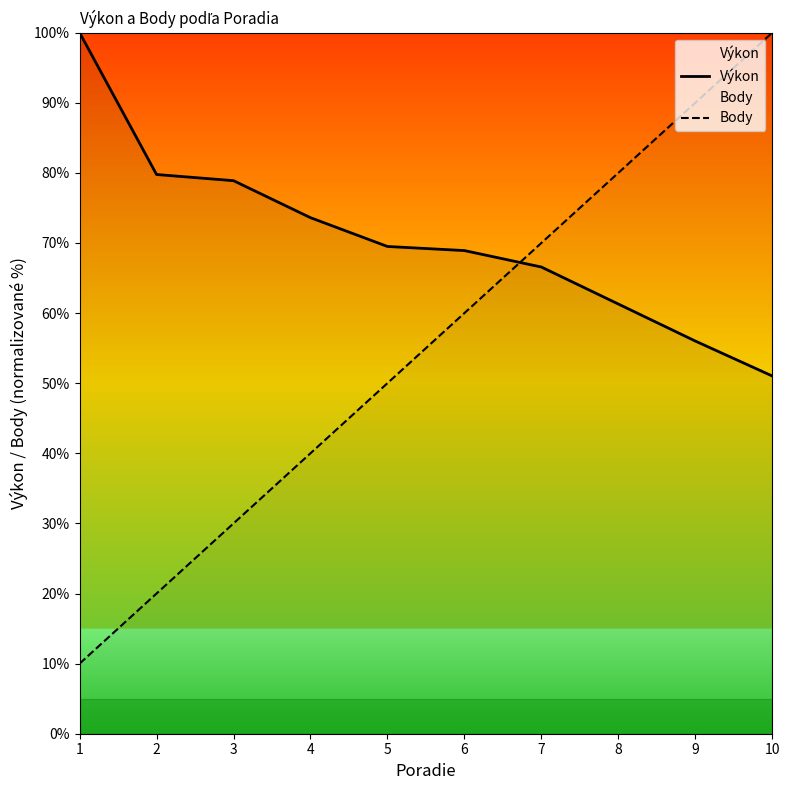

Reading left to right, list all the values displayed in this chart.

Výkon: 1=100.0	2=79.8	3=78.9	4=73.6	5=69.5	6=68.9	7=66.6	8=61.3	9=56.0	10=51.0
Body: 1=10.0	2=20.0	3=30.0	4=40.0	5=50.0	6=60.0	7=70.0	8=80.0	9=90.0	10=100.0